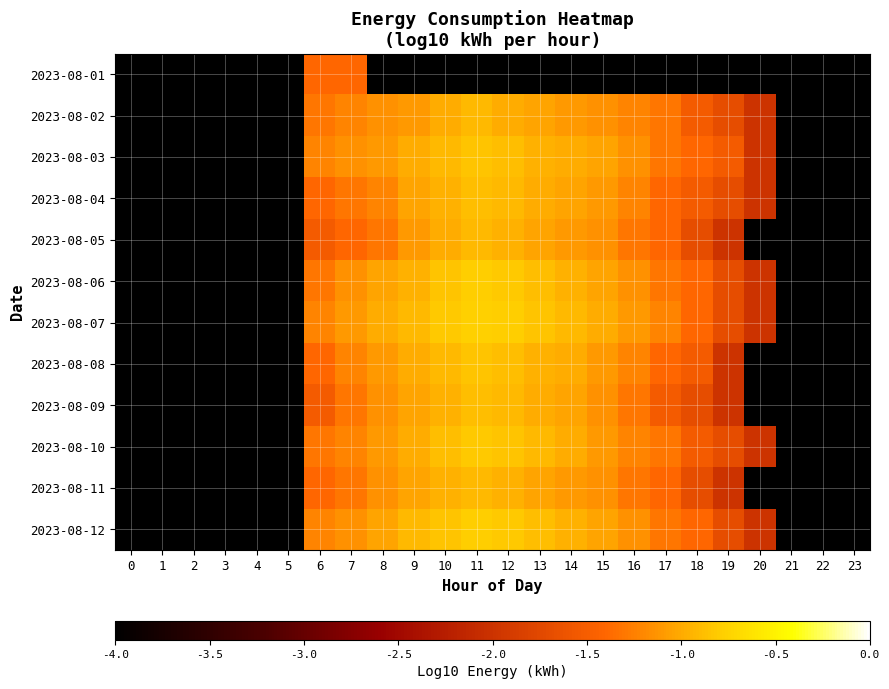

Reading right to left, extract all data points from this chart.

2023-08-01: 23=-4.0	22=-4.0	21=-4.0	20=-4.0	19=-4.0	18=-4.0	17=-4.0	16=-4.0	15=-4.0	14=-4.0	13=-4.0	12=-4.0	11=-4.0	10=-4.0	9=-4.0	8=-4.0	7=-1.4	6=-1.4	5=-4.0	4=-4.0	3=-4.0	2=-4.0	1=-4.0	0=-4.0
2023-08-02: 23=-4.0	22=-4.0	21=-4.0	20=-2.0	19=-1.7	18=-1.5	17=-1.3	16=-1.2	15=-1.2	14=-1.1	13=-1.0	12=-1.0	11=-0.9	10=-1.0	9=-1.1	8=-1.2	7=-1.2	6=-1.3	5=-4.0	4=-4.0	3=-4.0	2=-4.0	1=-4.0	0=-4.0
2023-08-03: 23=-4.0	22=-4.0	21=-4.0	20=-2.0	19=-1.5	18=-1.4	17=-1.3	16=-1.2	15=-1.0	14=-1.0	13=-1.0	12=-0.9	11=-0.9	10=-0.9	9=-1.0	8=-1.1	7=-1.2	6=-1.2	5=-4.0	4=-4.0	3=-4.0	2=-4.0	1=-4.0	0=-4.0
2023-08-04: 23=-4.0	22=-4.0	21=-4.0	20=-2.0	19=-1.7	18=-1.5	17=-1.4	16=-1.2	15=-1.1	14=-1.0	13=-1.0	12=-0.9	11=-0.9	10=-1.0	9=-1.0	8=-1.2	7=-1.3	6=-1.4	5=-4.0	4=-4.0	3=-4.0	2=-4.0	1=-4.0	0=-4.0
2023-08-05: 23=-4.0	22=-4.0	21=-4.0	20=-4.0	19=-2.0	18=-1.7	17=-1.4	16=-1.3	15=-1.2	14=-1.1	13=-1.0	12=-1.0	11=-0.9	10=-1.0	9=-1.1	8=-1.3	7=-1.4	6=-1.5	5=-4.0	4=-4.0	3=-4.0	2=-4.0	1=-4.0	0=-4.0
2023-08-06: 23=-4.0	22=-4.0	21=-4.0	20=-2.0	19=-1.7	18=-1.4	17=-1.3	16=-1.2	15=-1.0	14=-1.0	13=-0.9	12=-0.8	11=-0.8	10=-0.9	9=-1.0	8=-1.0	7=-1.2	6=-1.3	5=-4.0	4=-4.0	3=-4.0	2=-4.0	1=-4.0	0=-4.0
2023-08-07: 23=-4.0	22=-4.0	21=-4.0	20=-2.0	19=-1.7	18=-1.4	17=-1.2	16=-1.1	15=-1.0	14=-0.9	13=-0.9	12=-0.8	11=-0.8	10=-0.8	9=-0.9	8=-1.0	7=-1.1	6=-1.2	5=-4.0	4=-4.0	3=-4.0	2=-4.0	1=-4.0	0=-4.0
2023-08-08: 23=-4.0	22=-4.0	21=-4.0	20=-4.0	19=-2.0	18=-1.5	17=-1.4	16=-1.2	15=-1.1	14=-1.0	13=-1.0	12=-0.9	11=-0.9	10=-0.9	9=-1.0	8=-1.1	7=-1.2	6=-1.4	5=-4.0	4=-4.0	3=-4.0	2=-4.0	1=-4.0	0=-4.0
2023-08-09: 23=-4.0	22=-4.0	21=-4.0	20=-4.0	19=-2.0	18=-1.7	17=-1.5	16=-1.3	15=-1.2	14=-1.0	13=-1.0	12=-0.9	11=-0.9	10=-1.0	9=-1.0	8=-1.2	7=-1.3	6=-1.5	5=-4.0	4=-4.0	3=-4.0	2=-4.0	1=-4.0	0=-4.0
2023-08-10: 23=-4.0	22=-4.0	21=-4.0	20=-2.0	19=-1.7	18=-1.5	17=-1.3	16=-1.2	15=-1.1	14=-1.0	13=-0.9	12=-0.9	11=-0.8	10=-0.9	9=-1.0	8=-1.1	7=-1.2	6=-1.3	5=-4.0	4=-4.0	3=-4.0	2=-4.0	1=-4.0	0=-4.0
2023-08-11: 23=-4.0	22=-4.0	21=-4.0	20=-4.0	19=-2.0	18=-1.7	17=-1.4	16=-1.3	15=-1.2	14=-1.1	13=-1.0	12=-1.0	11=-0.9	10=-1.0	9=-1.0	8=-1.2	7=-1.3	6=-1.4	5=-4.0	4=-4.0	3=-4.0	2=-4.0	1=-4.0	0=-4.0
2023-08-12: 23=-4.0	22=-4.0	21=-4.0	20=-2.0	19=-1.7	18=-1.4	17=-1.3	16=-1.2	15=-1.0	14=-1.0	13=-0.9	12=-0.8	11=-0.8	10=-0.9	9=-0.9	8=-1.0	7=-1.2	6=-1.2	5=-4.0	4=-4.0	3=-4.0	2=-4.0	1=-4.0	0=-4.0